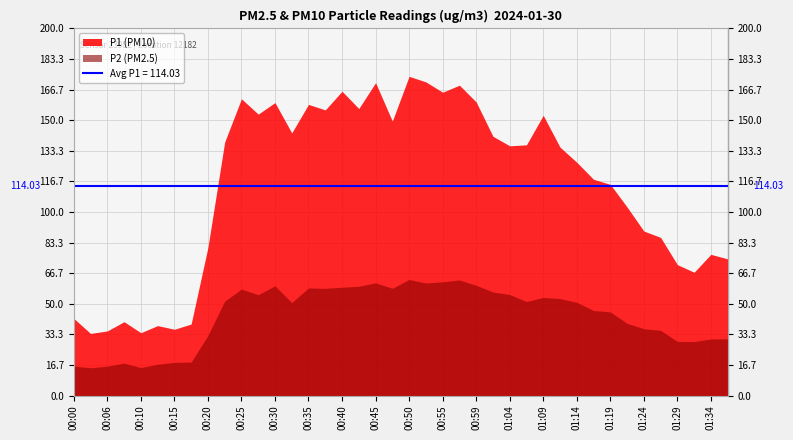

How many values in the P1 series are below 136?

20